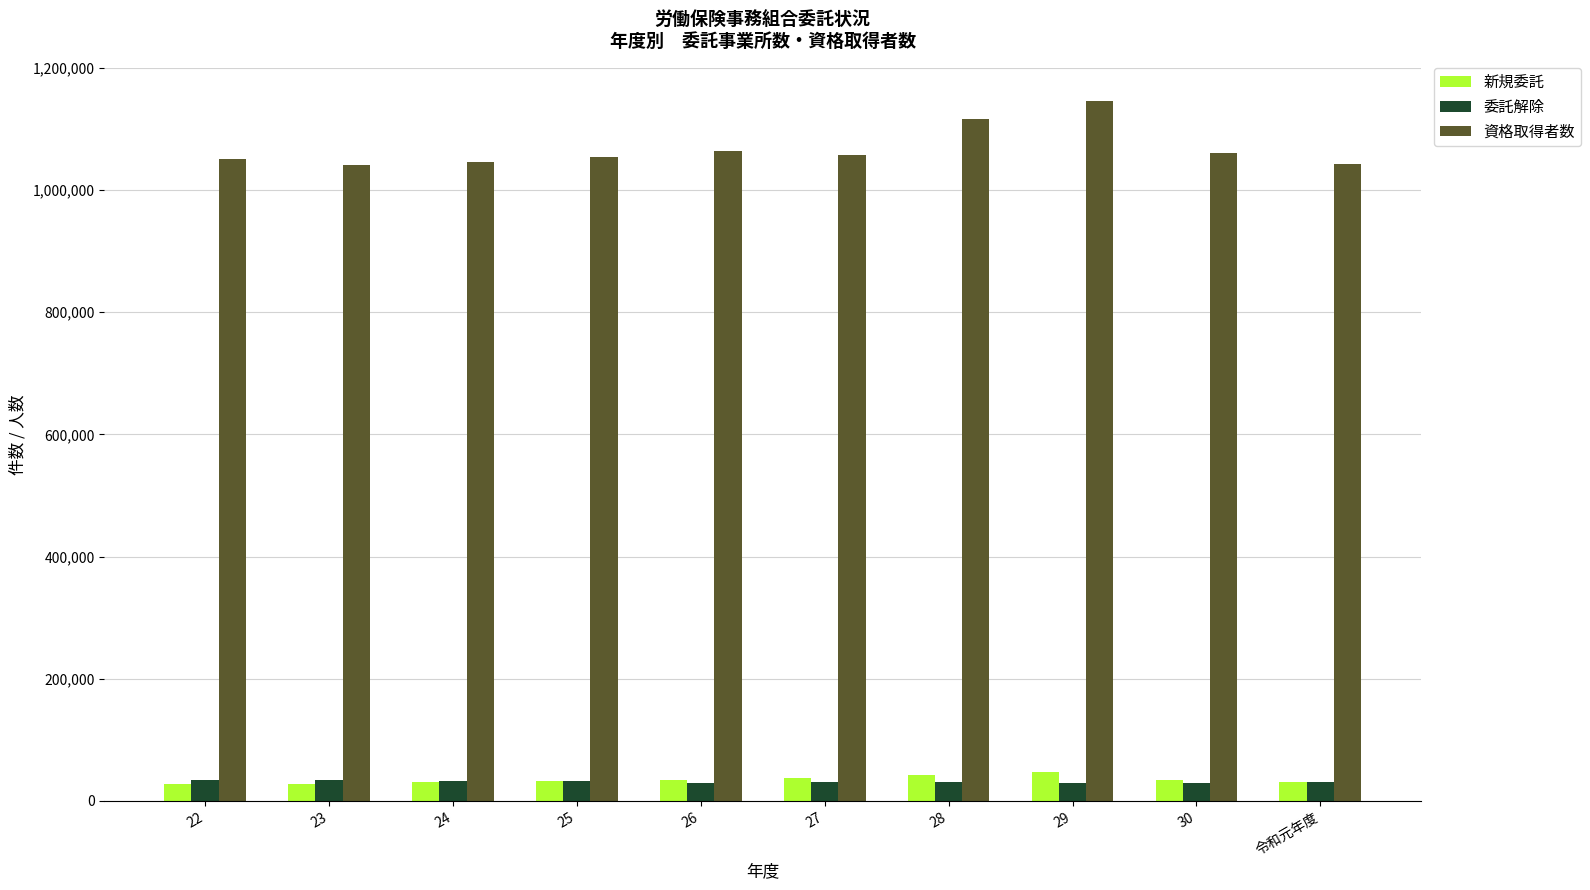

What is the difference between the second highest and minimum values in the 新規委託 series?

15155